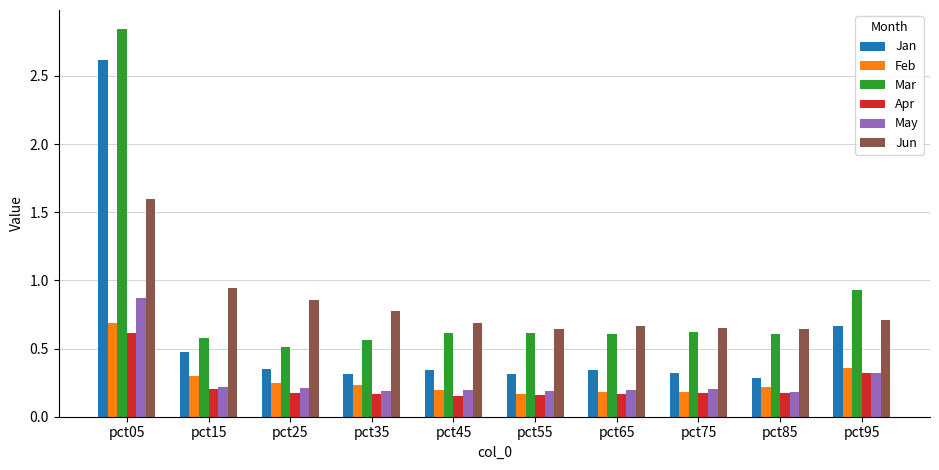

Which series changed the most between pct15 and pct65?

Jun